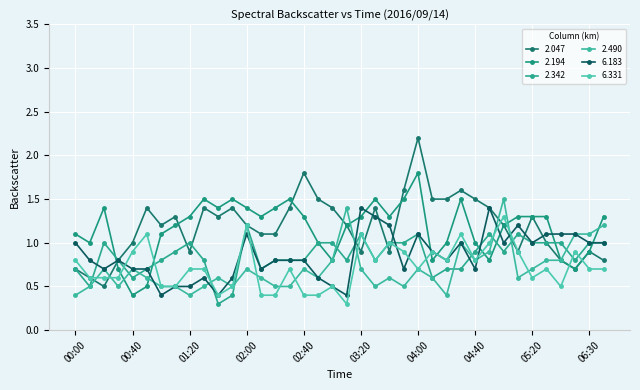

How many distinct data groups are displayed?

6